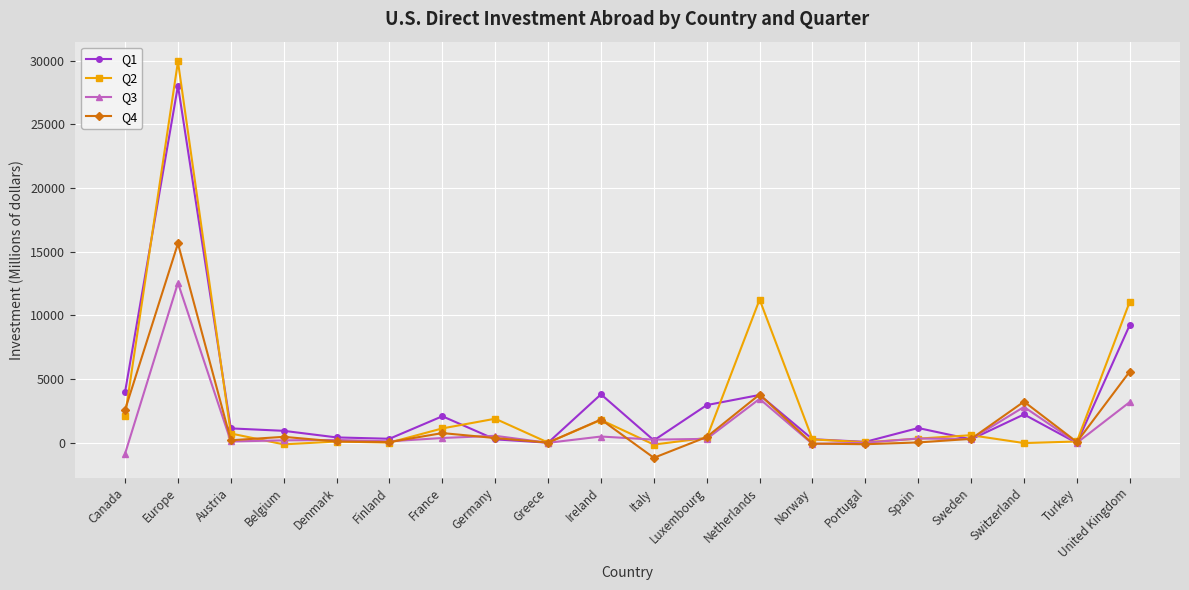

What is the label of the 7th point from the left?

France